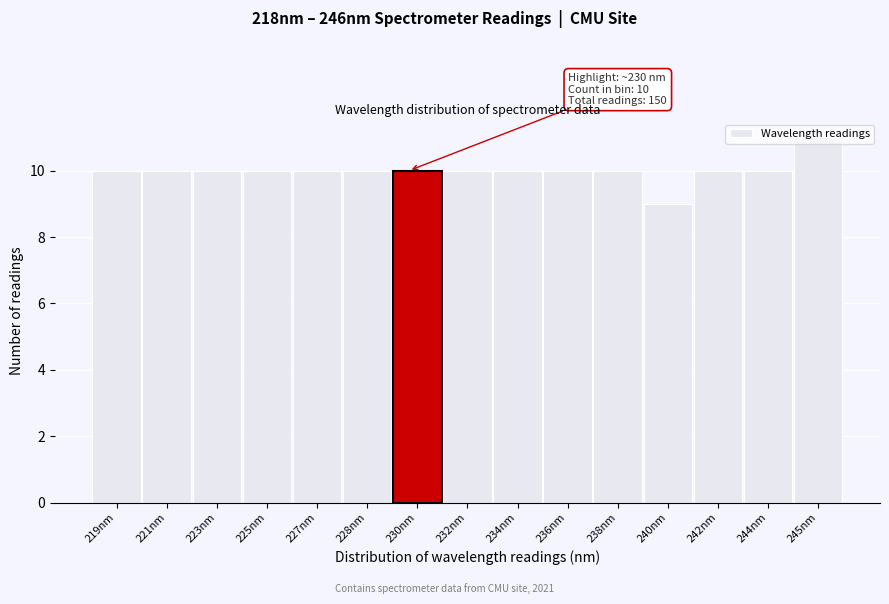

What is the average value?

10